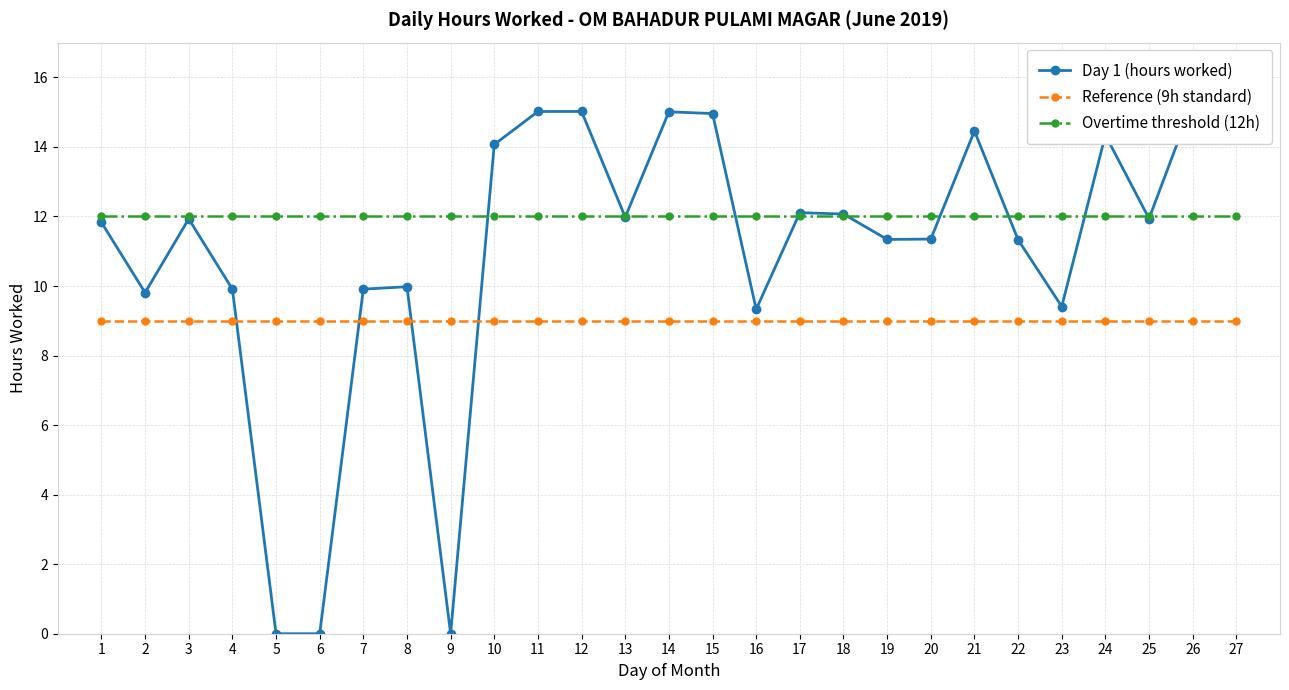

Between 10 and 8, which is larger?

10